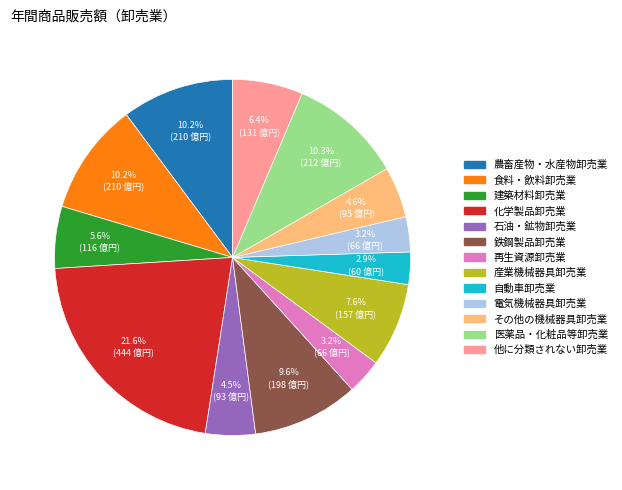

What is the ratio of the value at 再生資源卸売業 to the value at 産業機械器具卸売業?

0.4